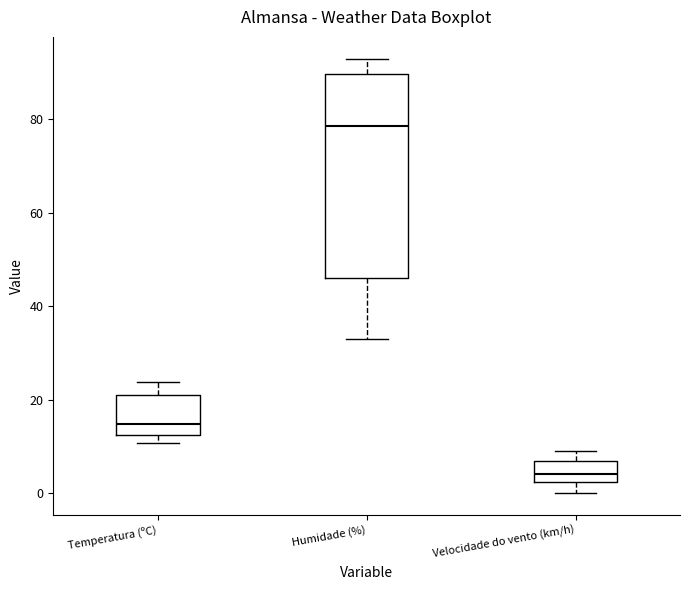

Which box is the tallest, from its lower edge to its upper edge?

Humidade (%)